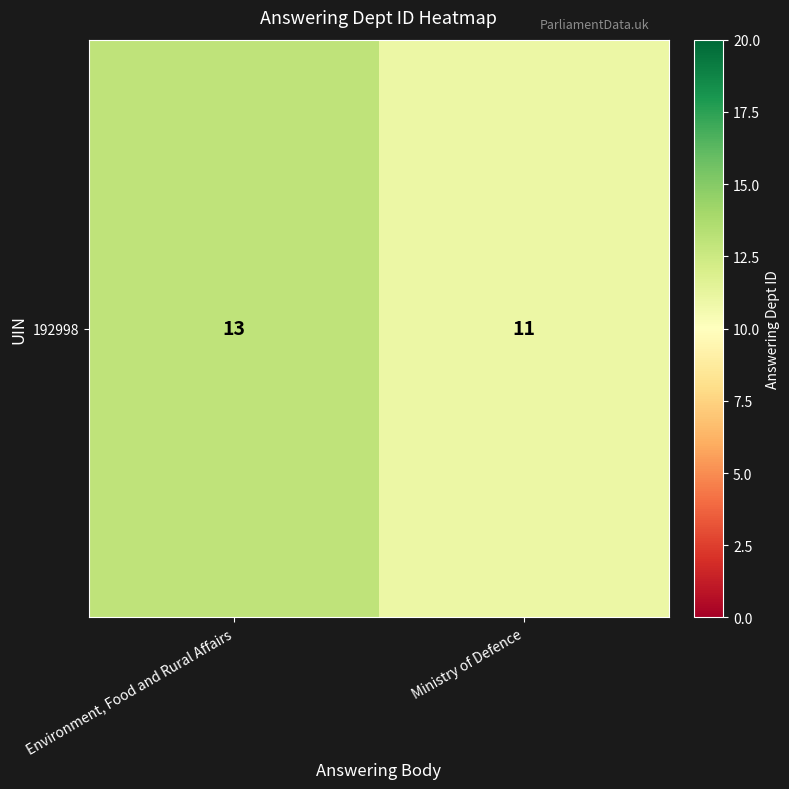

How many data points are less than 13?

1